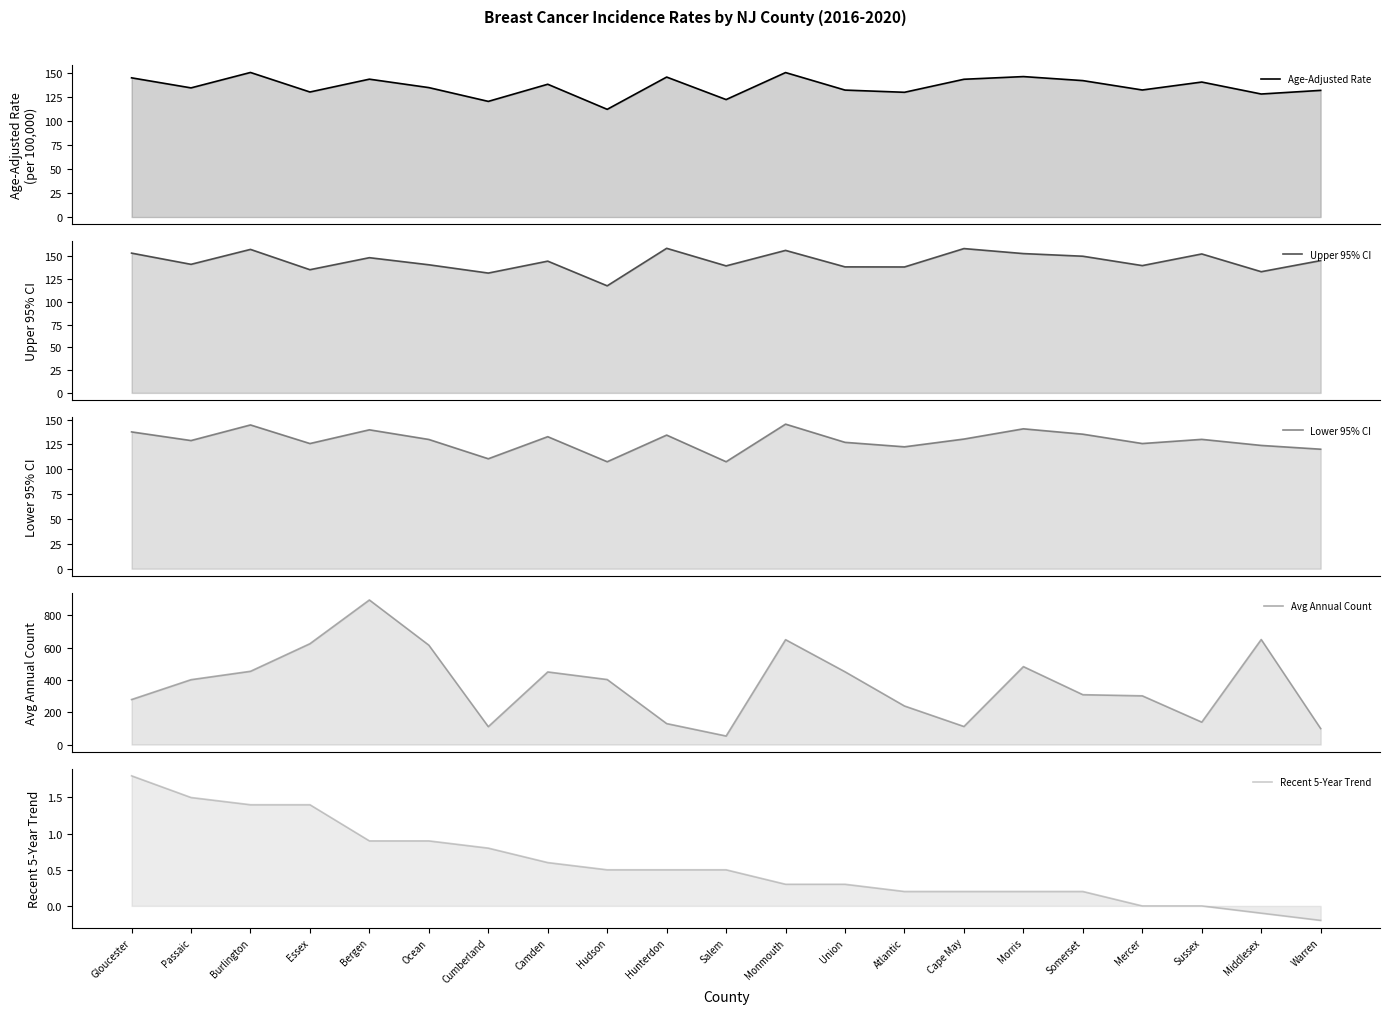

Which category has the highest value in the Upper 95% CI series?

Hunterdon